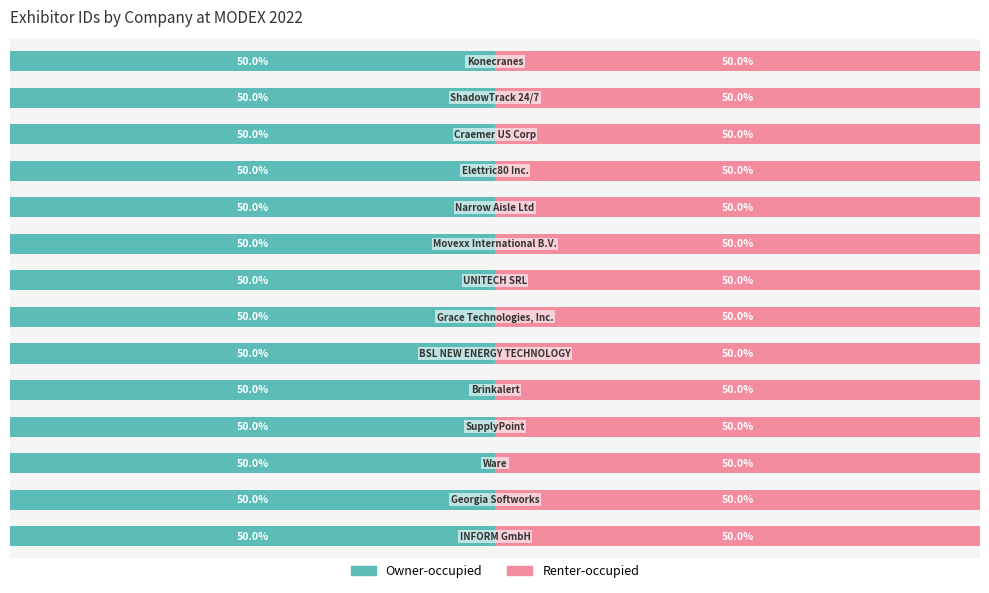

What position from the left is Movexx International B.V.?

6